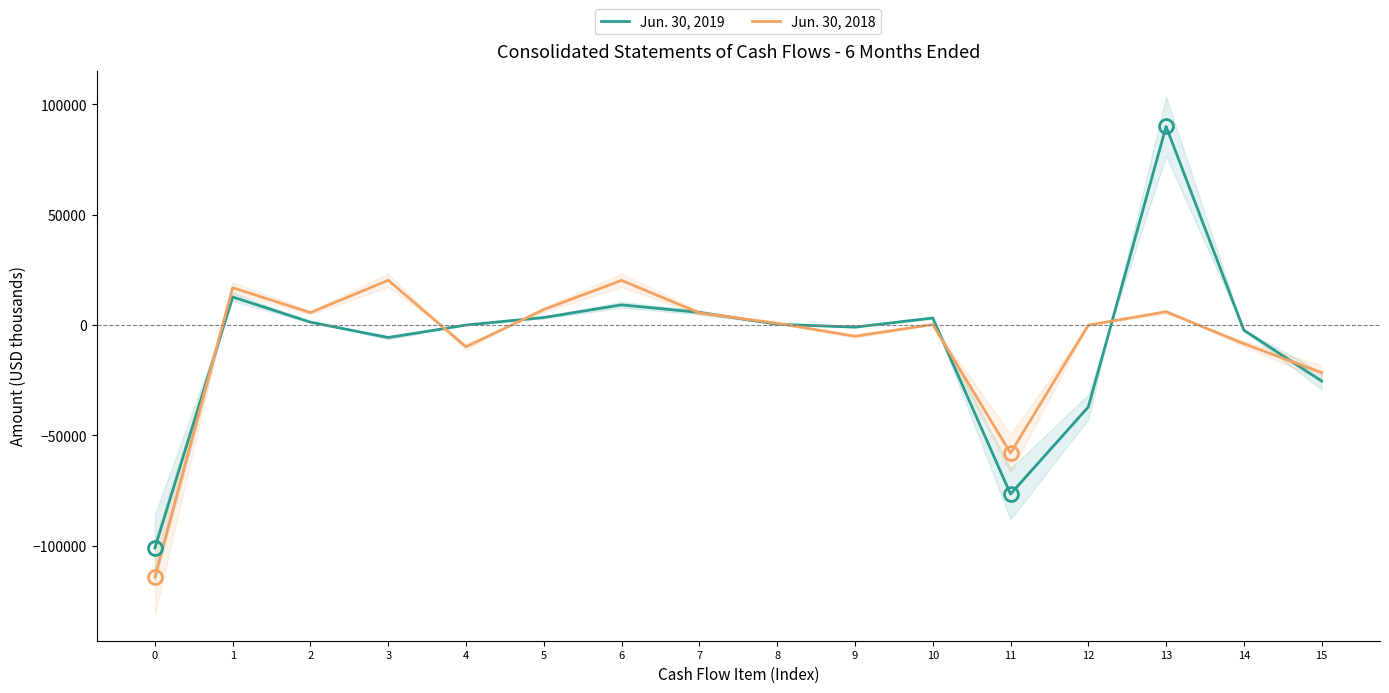

What are all the series names shown in the legend?

Jun. 30, 2019, Jun. 30, 2018